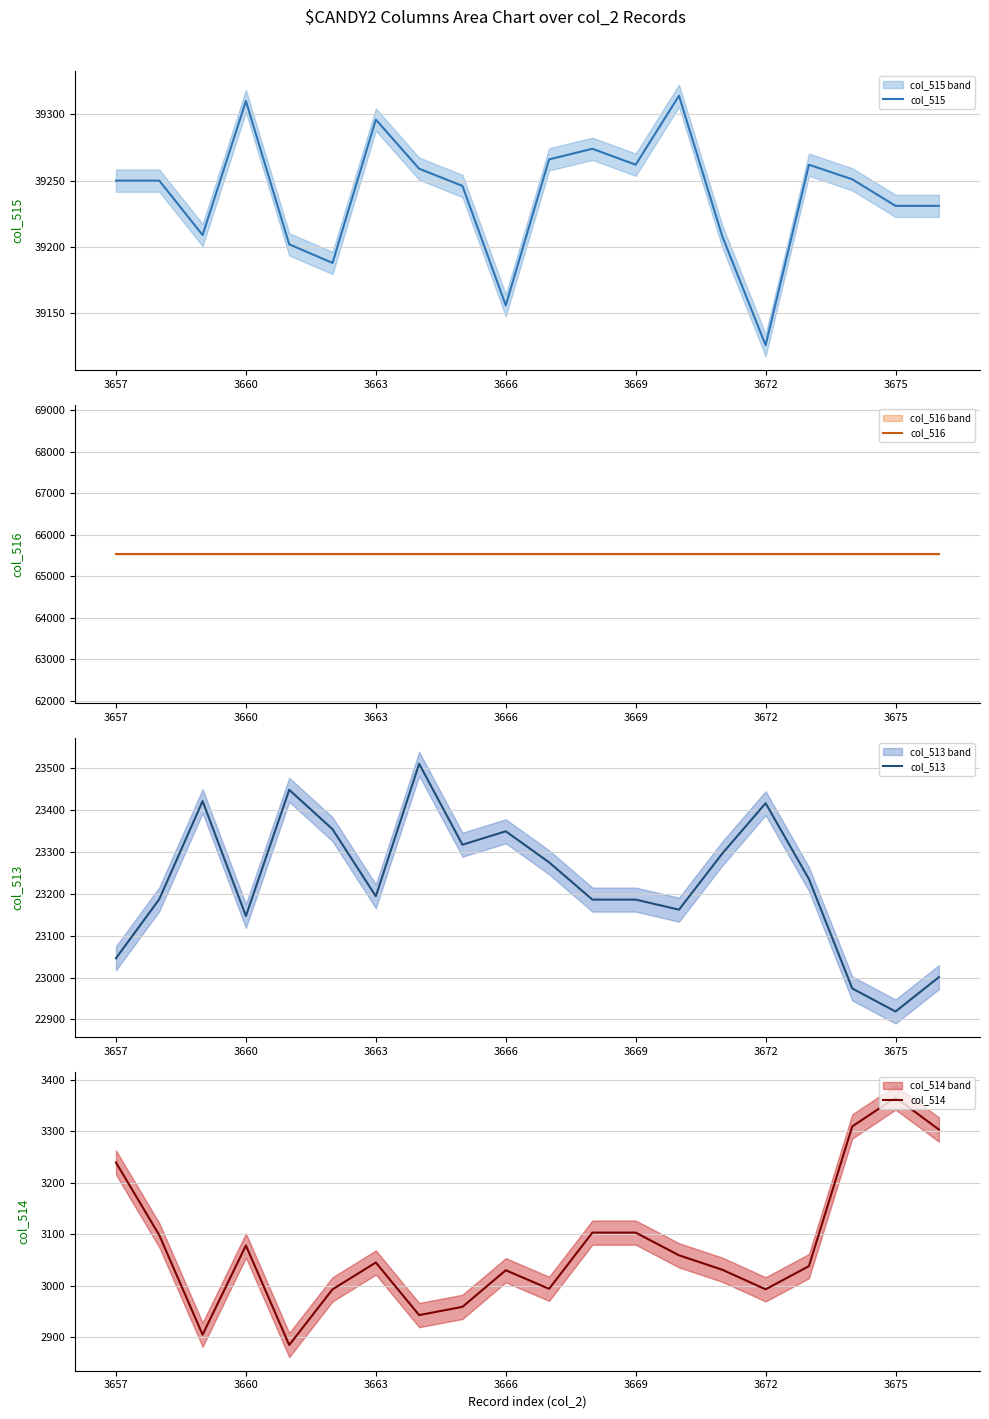

At which label is col_514 closest to 3125?

11